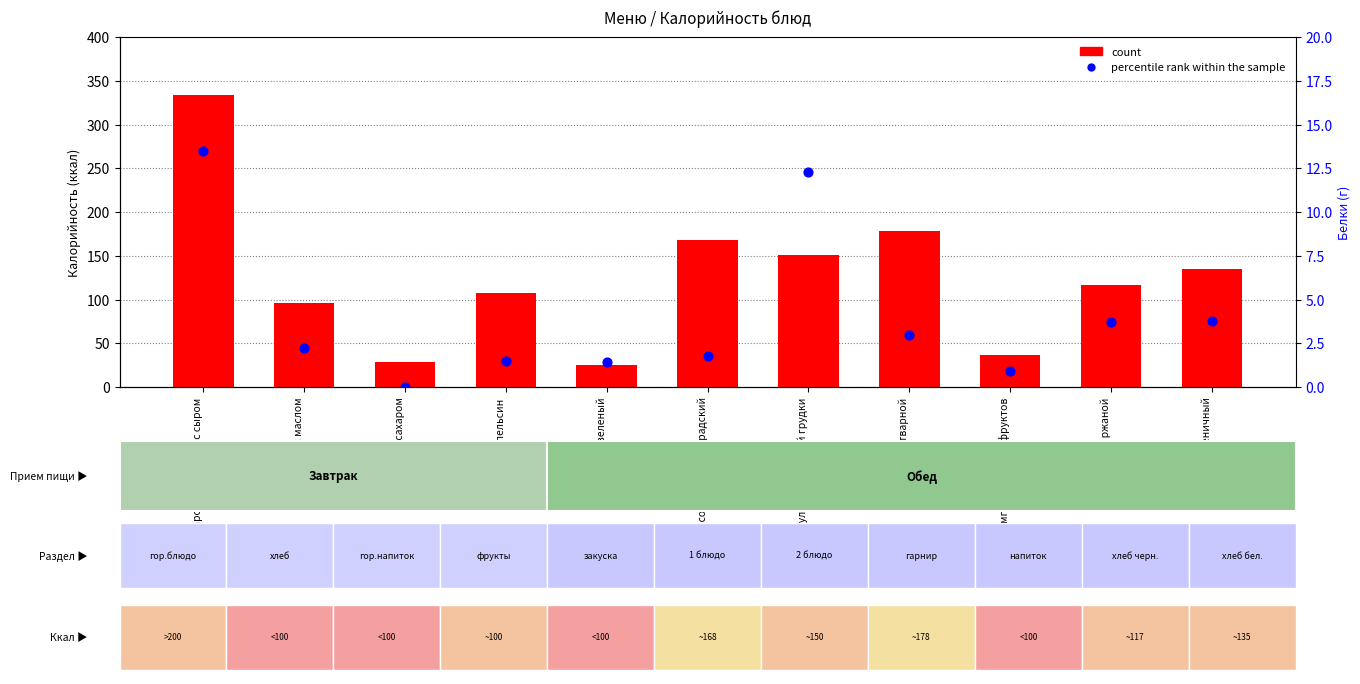

Which series reaches the minimum Y coordinate?

percentile rank within the sample